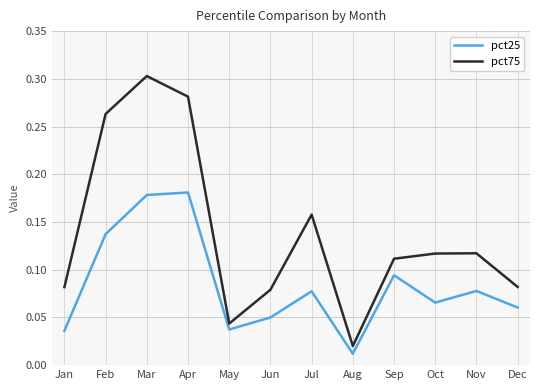

What is the total value across all series at Feb?

0.4